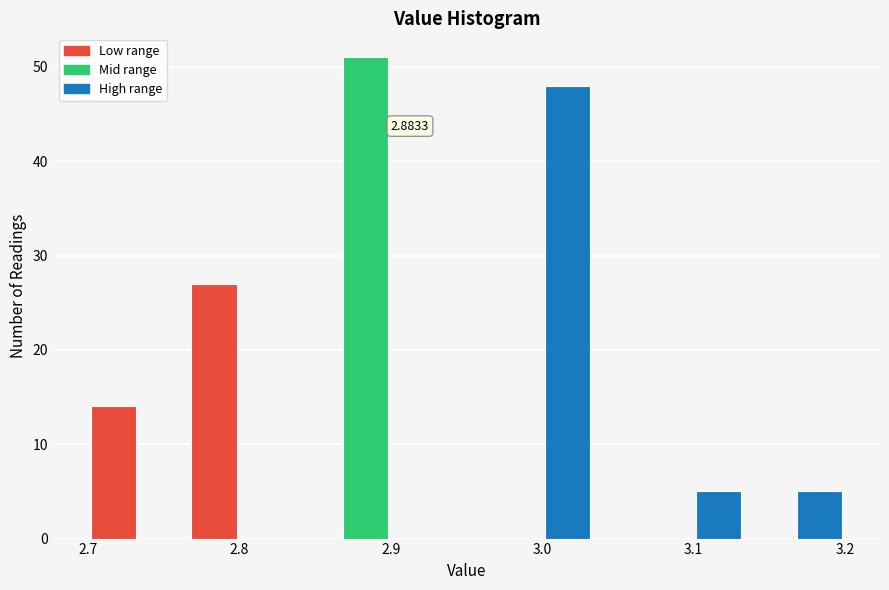

Around what value on the x-axis is the tallest bar? Give the approximate position of its centre, as read against the axis.

2.88